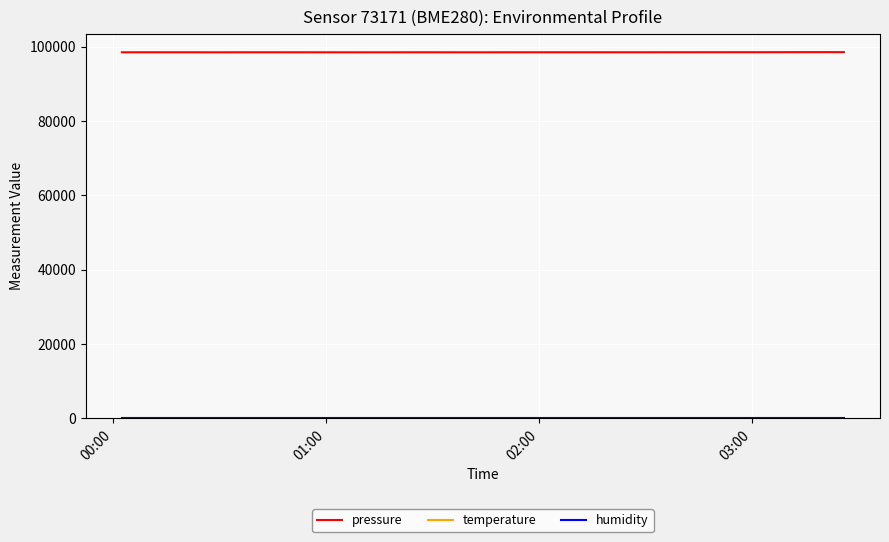

Which series has the largest total across all categories?

pressure